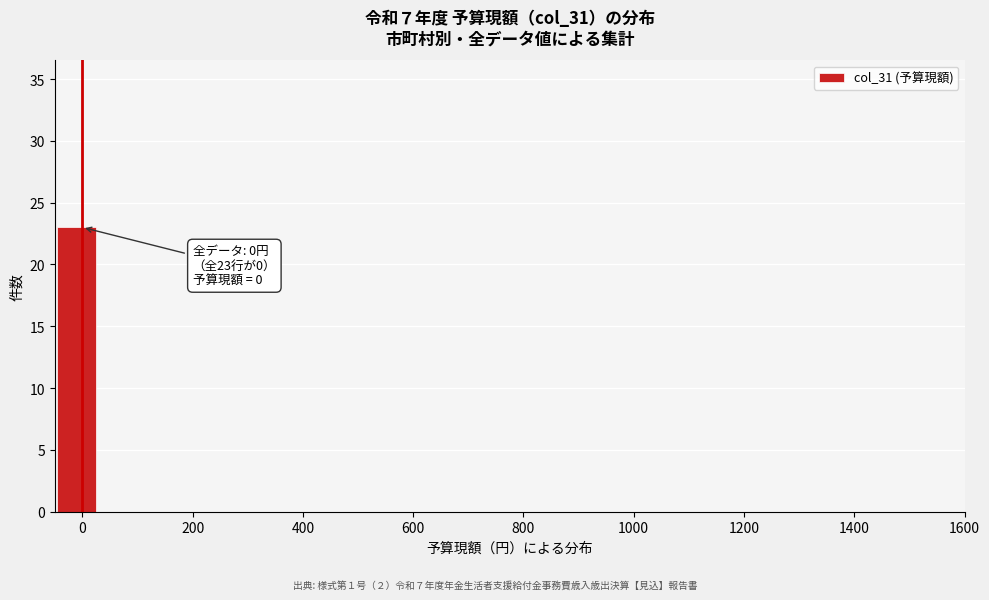

Around what value on the x-axis is the tallest bar? Give the approximate position of its centre, as read against the axis.

-20